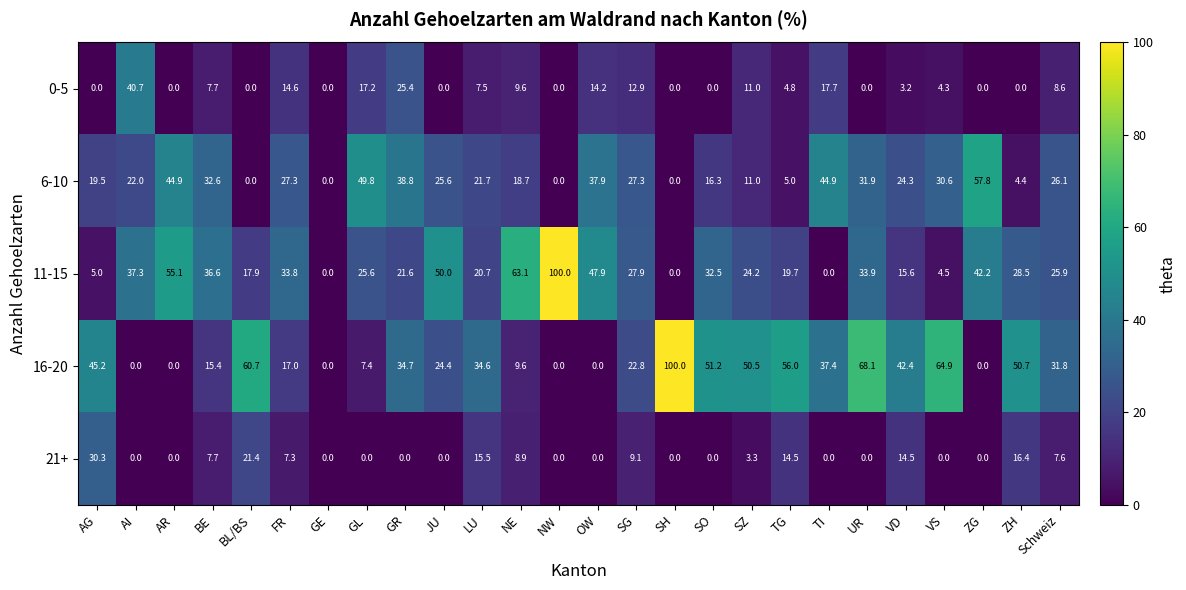

Rank the series at GL from highest to lowest value.

6-10, 11-15, 0-5, 16-20, 21+